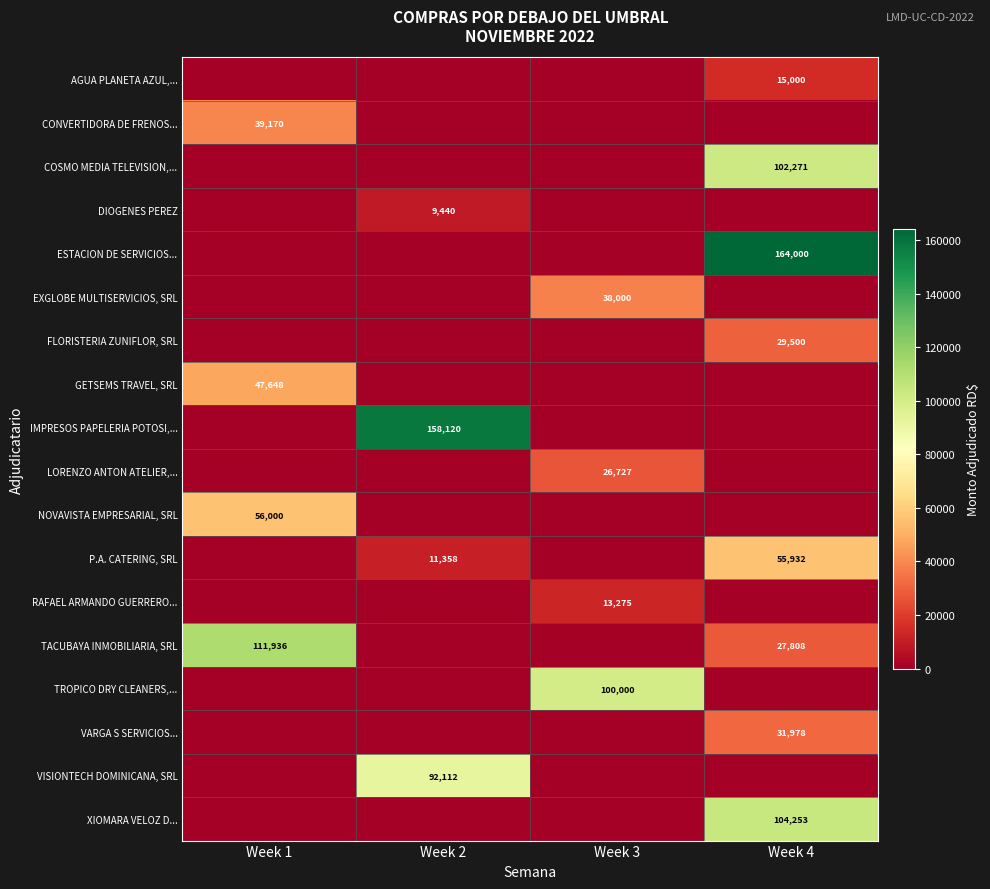

How many data points does each series have?

4